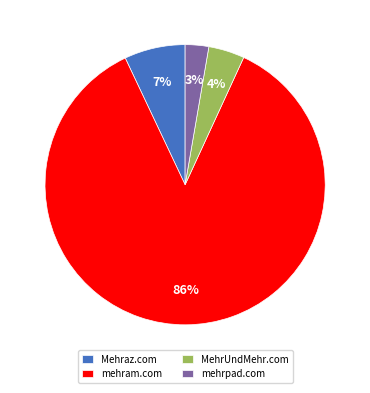

What is the smallest slice in the pie chart?

mehrpad.com